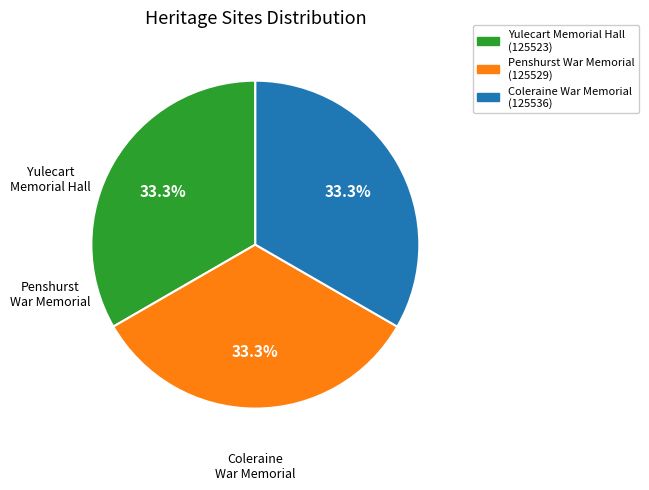

To the nearest percent, what portion does Yulecart Memorial Hall represent?

33%